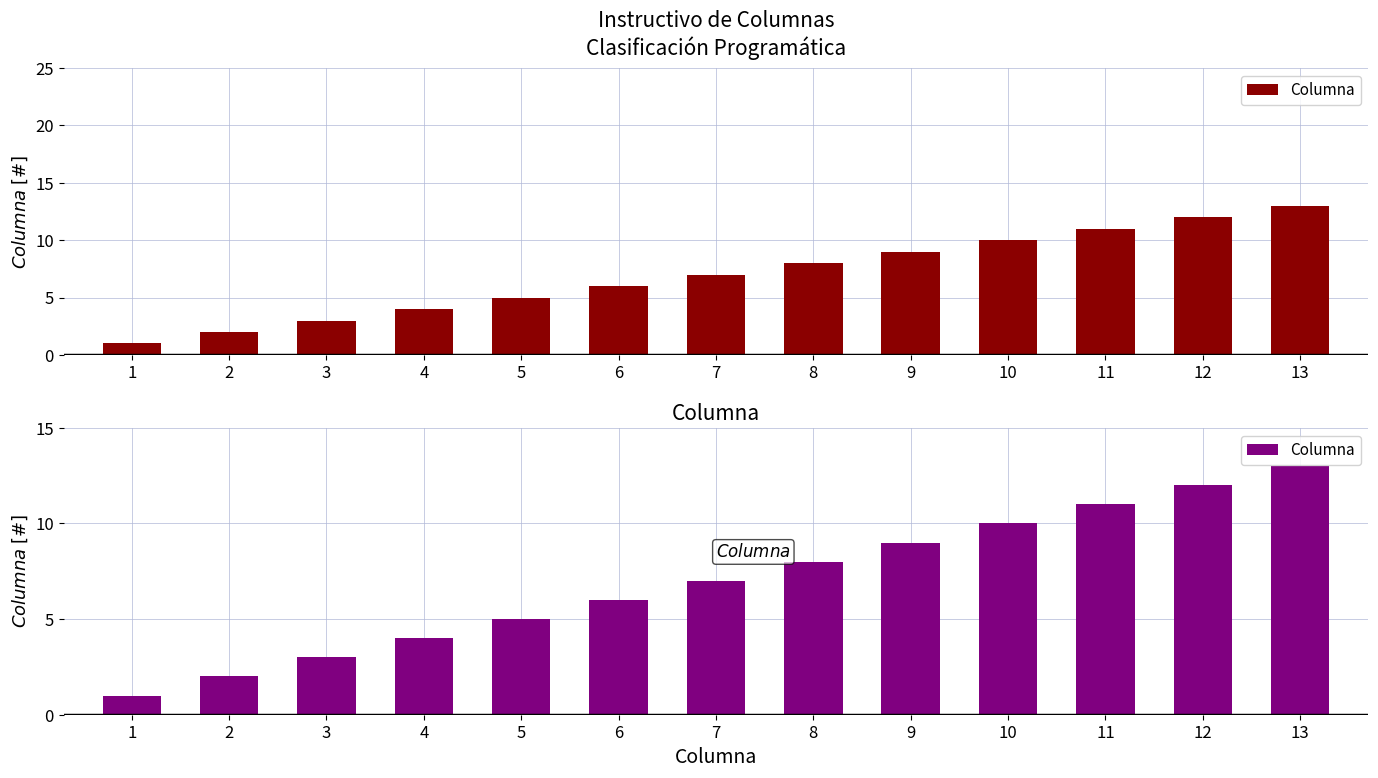

What is the greatest value displayed?

13